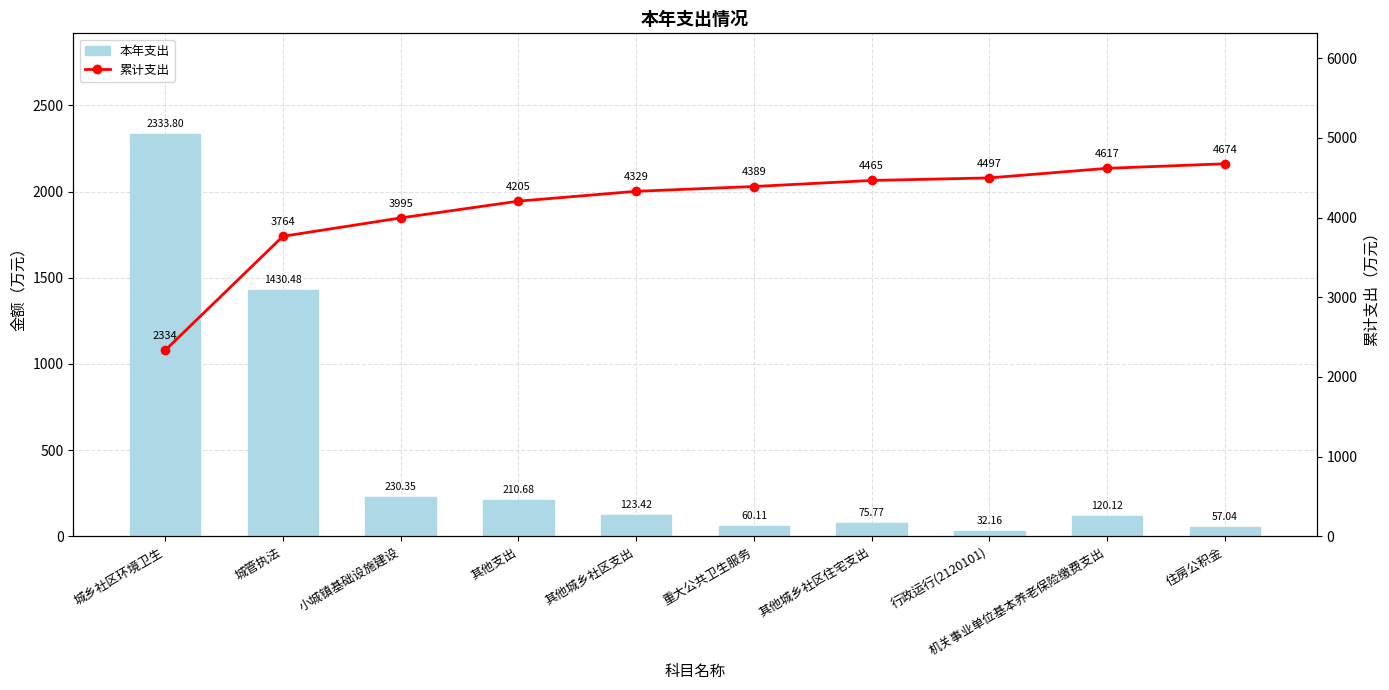

What is the value of the 累计支出 bar at the 10th from the left?

4673.9